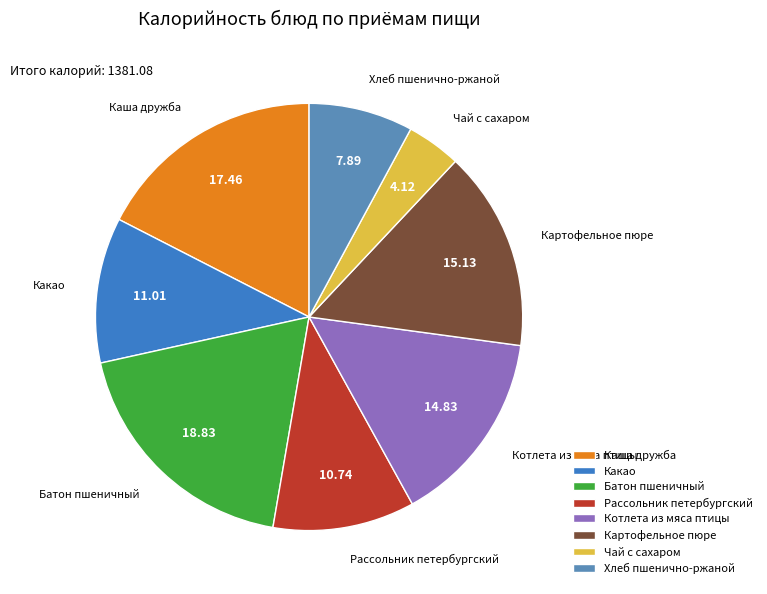

The Каша дружба slice represents 17% of the pie. True or false?

True